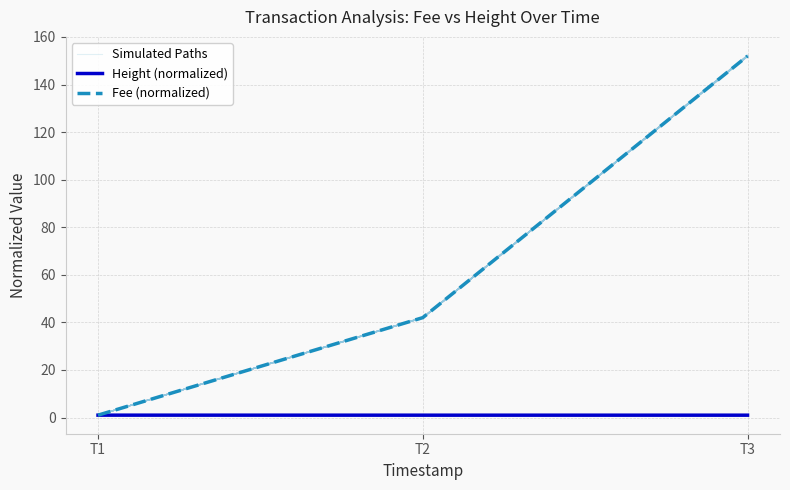

What is the sum of all Height (normalized) values?

3.0